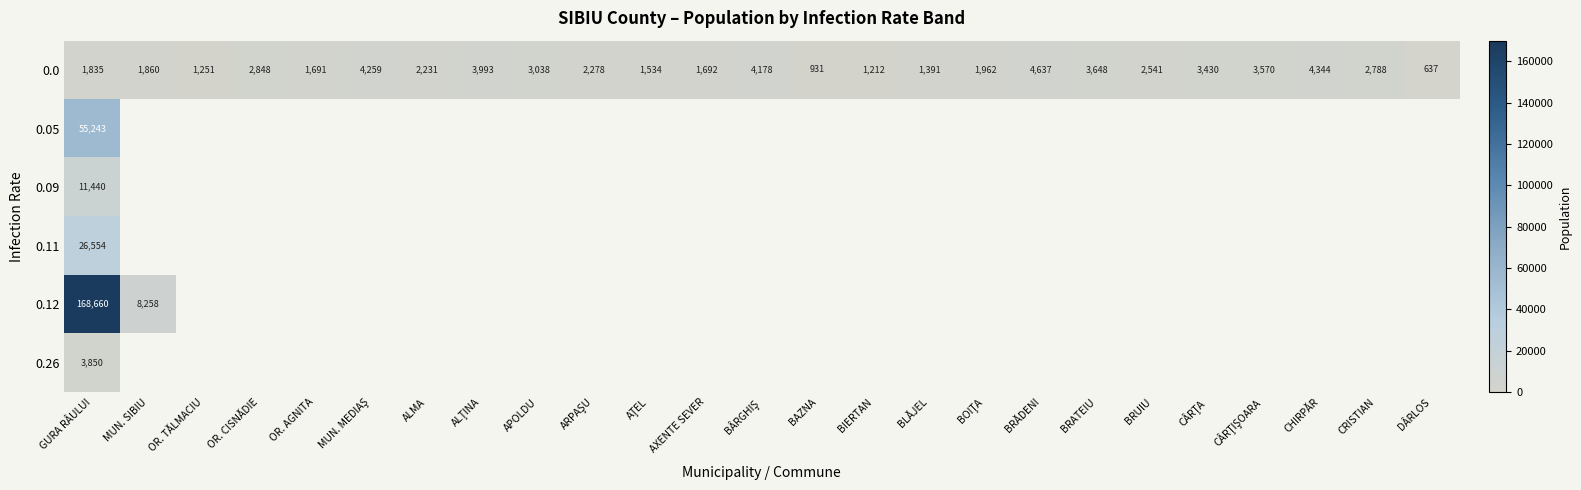

What is the minimum value shown in the chart?

637.0